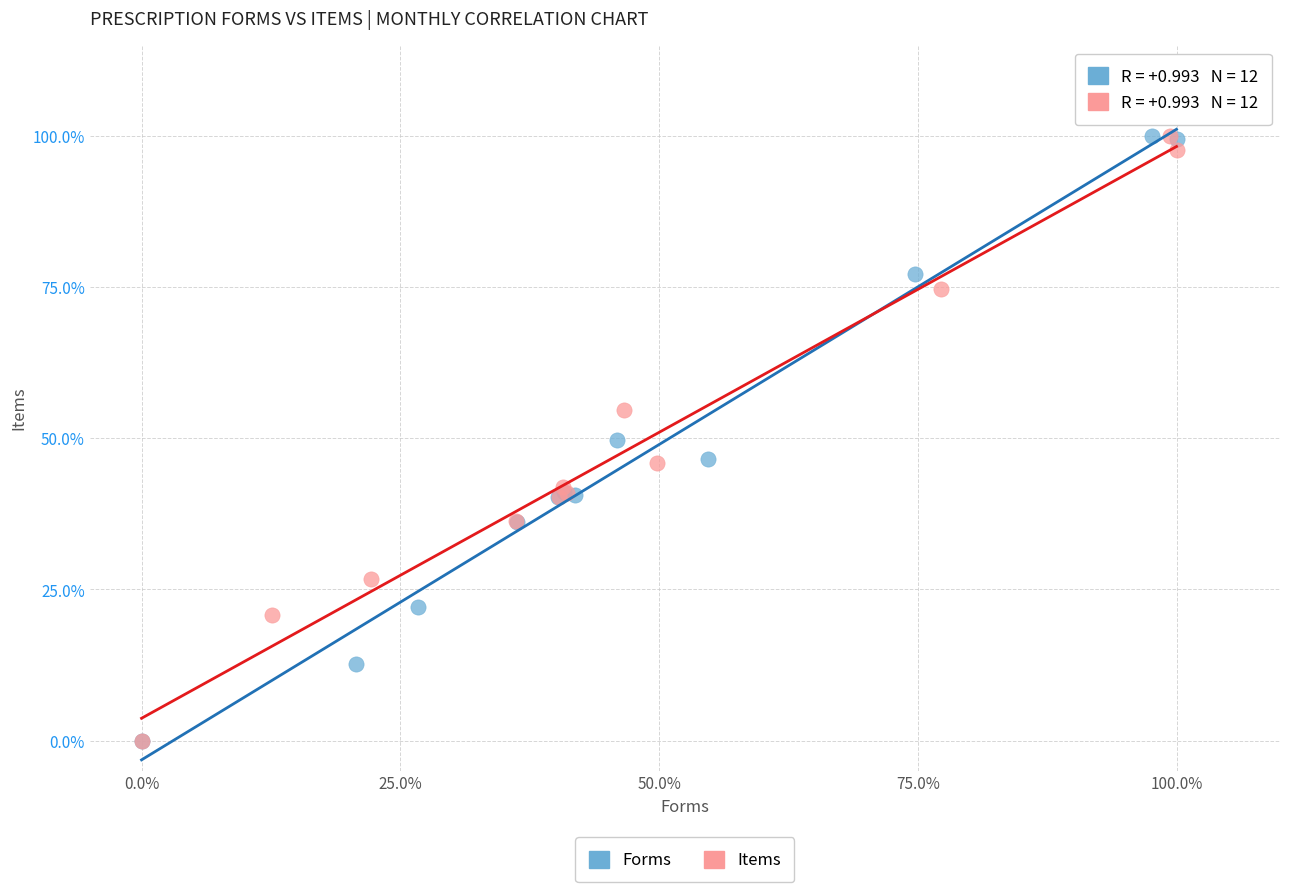

What are all the series names shown in the legend?

Forms, Items